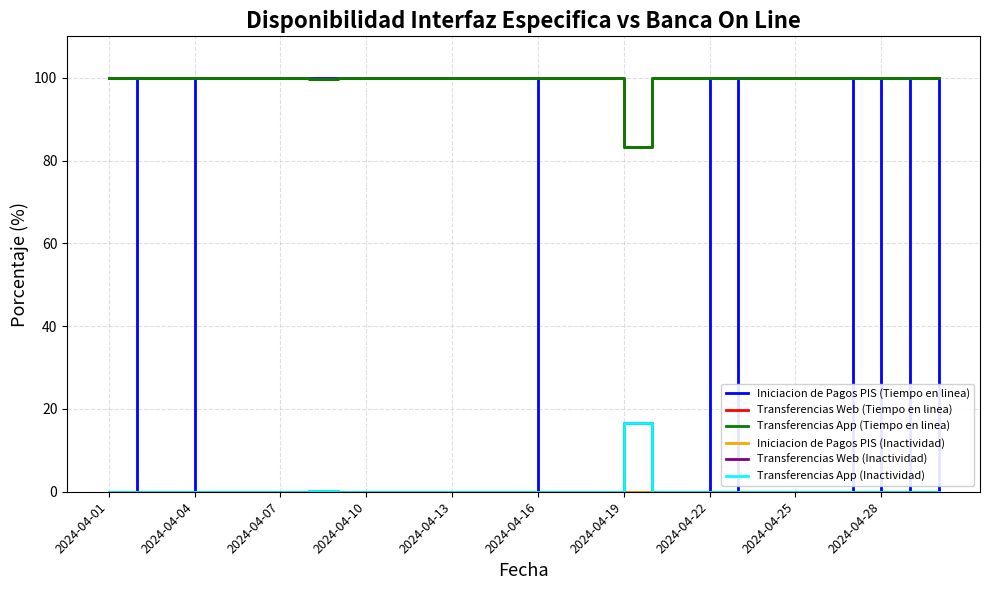

Reading right to left, extract all data points from this chart.

Iniciacion de Pagos PIS (Tiempo en linea): 0.0	100.0	0.0	100.0	0.0	0.0	0.0	0.0	100.0	0.0	0.0	0.0	0.0	0.0	0.0	100.0	100.0	100.0	100.0	100.0	100.0	100.0	100.0	100.0	100.0	100.0	100.0	0.0	0.0	100.0
Transferencias Web (Tiempo en linea): 100.0	100.0	100.0	100.0	100.0	100.0	100.0	100.0	100.0	100.0	100.0	83.3	100.0	100.0	100.0	100.0	100.0	100.0	100.0	100.0	100.0	100.0	99.8	100.0	100.0	100.0	100.0	100.0	100.0	100.0
Transferencias App (Tiempo en linea): 100.0	100.0	100.0	100.0	100.0	100.0	100.0	100.0	100.0	100.0	100.0	83.3	100.0	100.0	100.0	100.0	100.0	100.0	100.0	100.0	100.0	100.0	99.8	100.0	100.0	100.0	100.0	100.0	100.0	100.0
Iniciacion de Pagos PIS (Inactividad): 0.0	0.0	0.0	0.0	0.0	0.0	0.0	0.0	0.0	0.0	0.0	0.0	0.0	0.0	0.0	0.0	0.0	0.0	0.0	0.0	0.0	0.0	0.0	0.0	0.0	0.0	0.0	0.0	0.0	0.0
Transferencias Web (Inactividad): 0.0	0.0	0.0	0.0	0.0	0.0	0.0	0.0	0.0	0.0	0.0	16.7	0.0	0.0	0.0	0.0	0.0	0.0	0.0	0.0	0.0	0.0	0.2	0.0	0.0	0.0	0.0	0.0	0.0	0.0
Transferencias App (Inactividad): 0.0	0.0	0.0	0.0	0.0	0.0	0.0	0.0	0.0	0.0	0.0	16.7	0.0	0.0	0.0	0.0	0.0	0.0	0.0	0.0	0.0	0.0	0.2	0.0	0.0	0.0	0.0	0.0	0.0	0.0